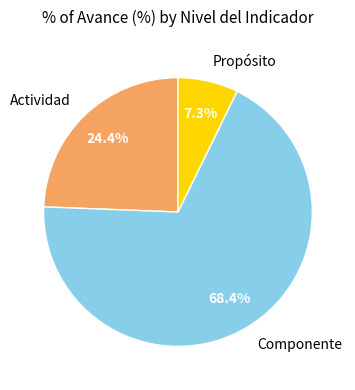

What is the largest slice in the pie chart?

Componente